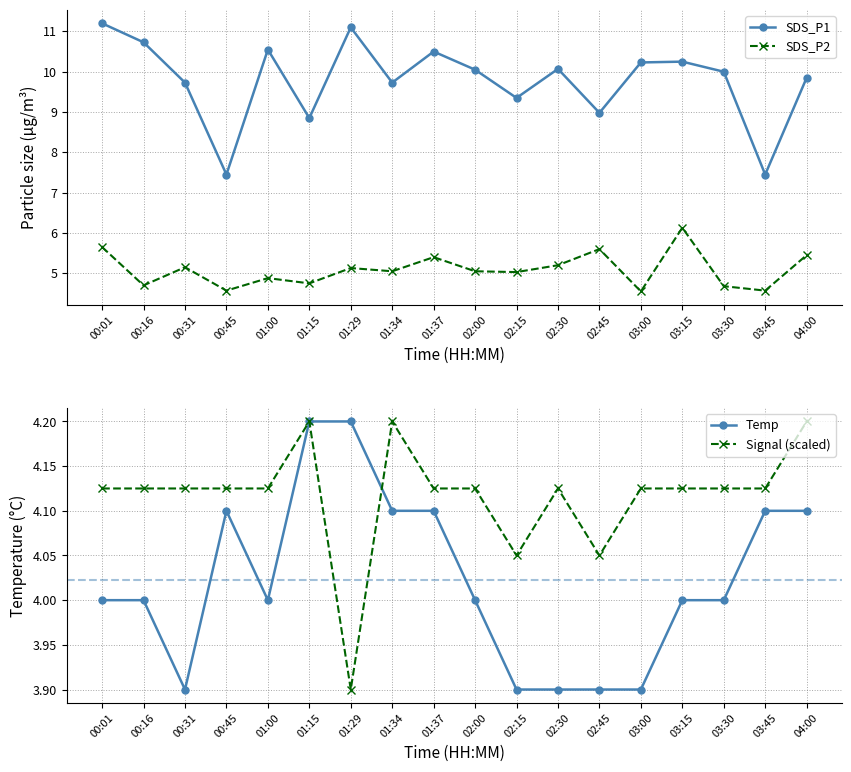

Reading right to left, extract all data points from this chart.

SDS_P1: 9.8	7.5	10.0	10.2	10.2	9.0	10.1	9.3	10.1	10.5	9.7	11.1	8.8	10.6	7.5	9.7	10.7	11.2
SDS_P2: 5.5	4.6	4.7	6.1	4.5	5.6	5.2	5.0	5.0	5.4	5.0	5.1	4.8	4.9	4.6	5.2	4.7	5.7
Temp: 4.1	4.1	4.0	4.0	3.9	3.9	3.9	3.9	4.0	4.1	4.1	4.2	4.2	4.0	4.1	3.9	4.0	4.0
Signal (scaled): 4.2	4.1	4.1	4.1	4.1	4.0	4.1	4.0	4.1	4.1	4.2	3.9	4.2	4.1	4.1	4.1	4.1	4.1